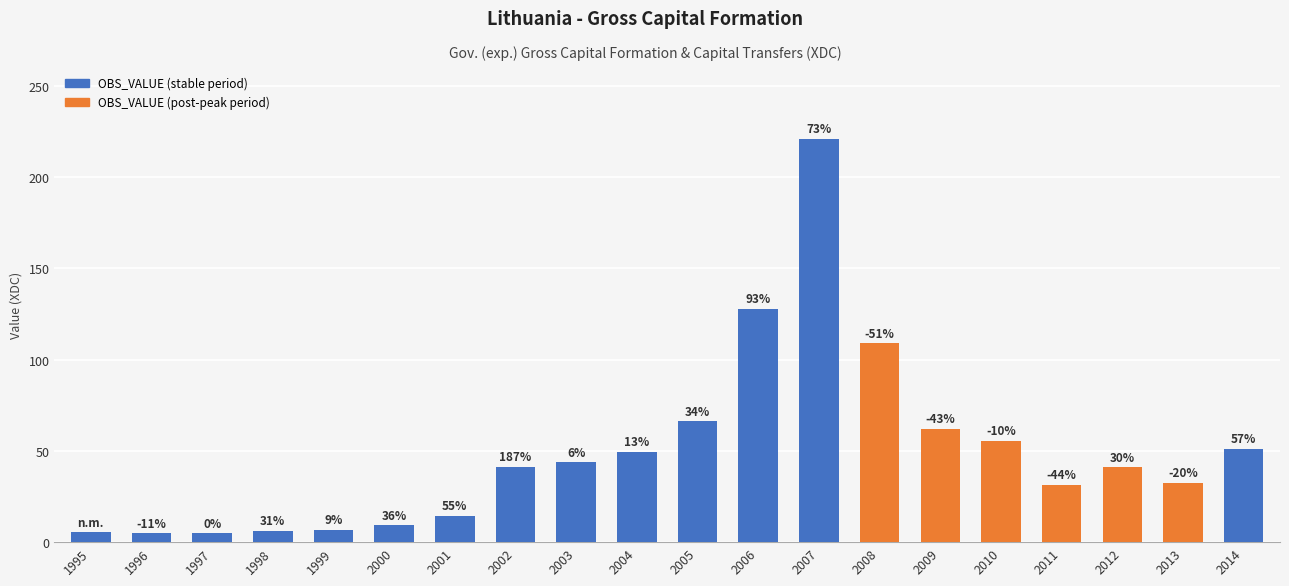

Is it true that the value at 2013 is 19.0?

False